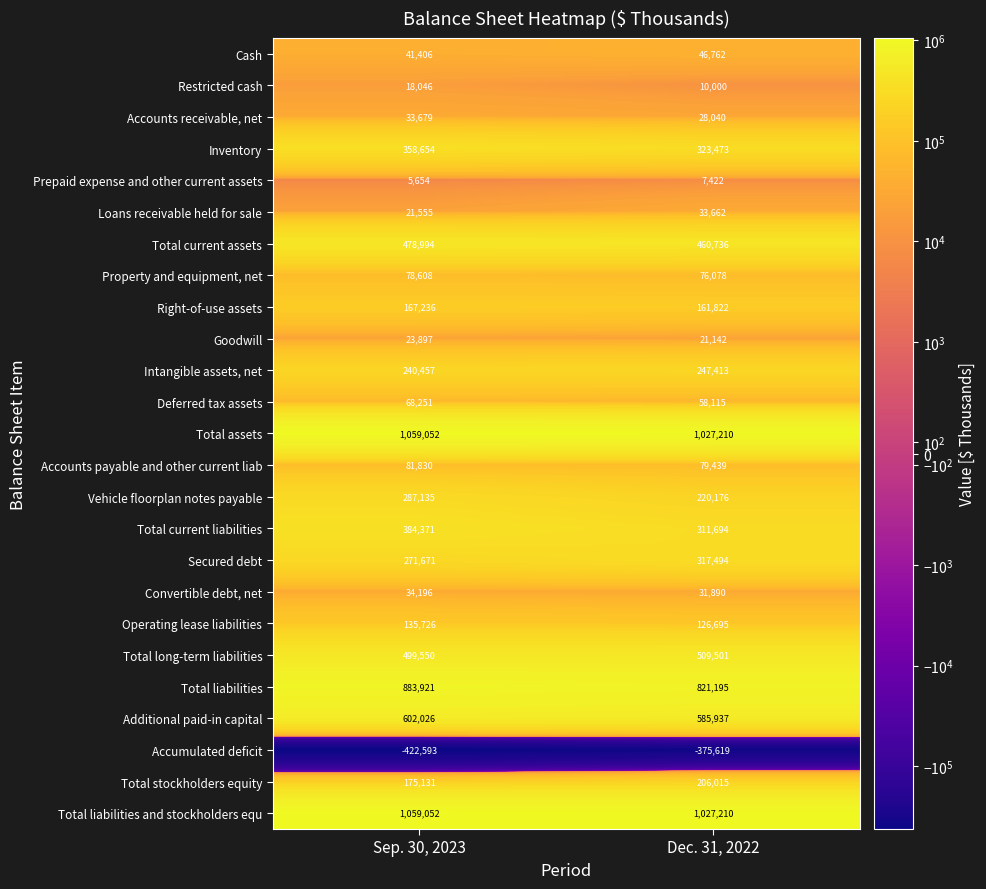

What value does the Right-of-use assets series have at Dec. 31, 2022, to the nearest 10?

161820